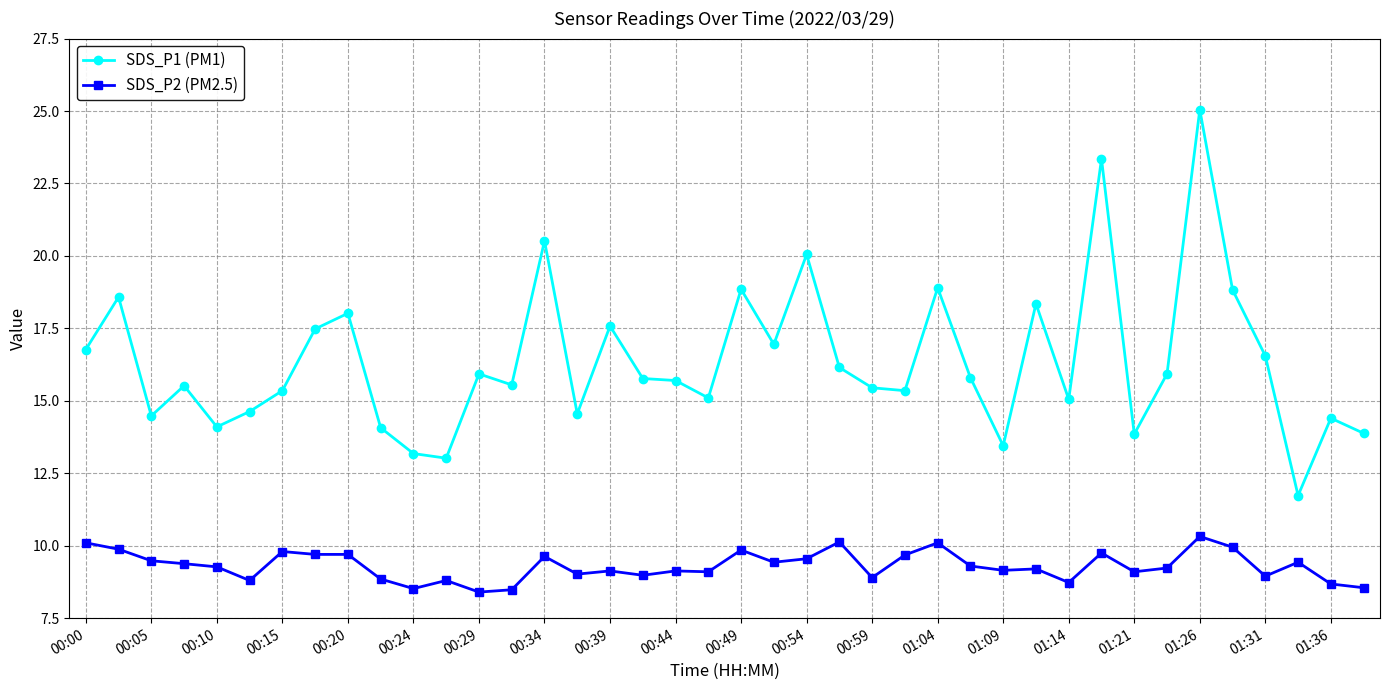

Which series has the largest total across all categories?

SDS_P1 (PM1)